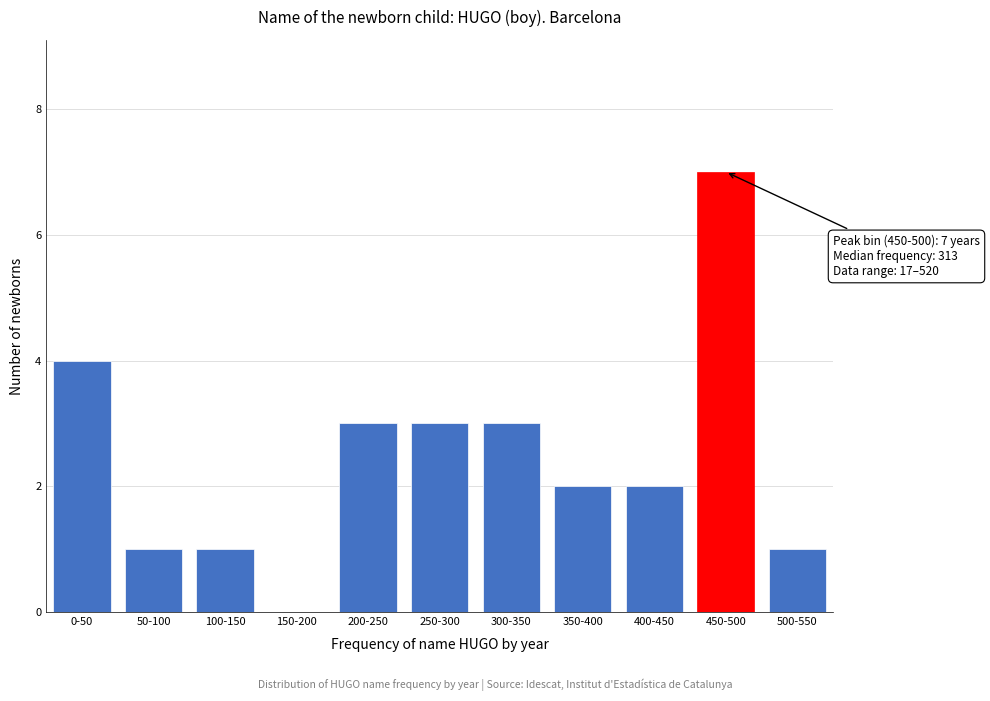

What value does the data have at 450-500?

7